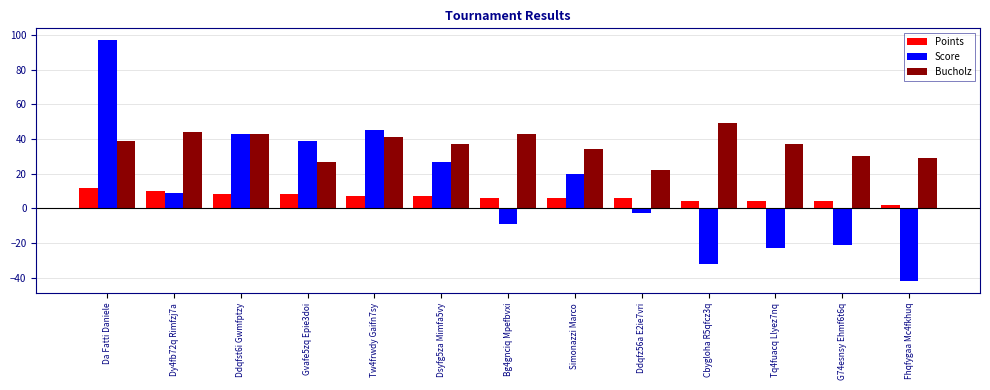

What is the minimum value shown in the chart?

-42